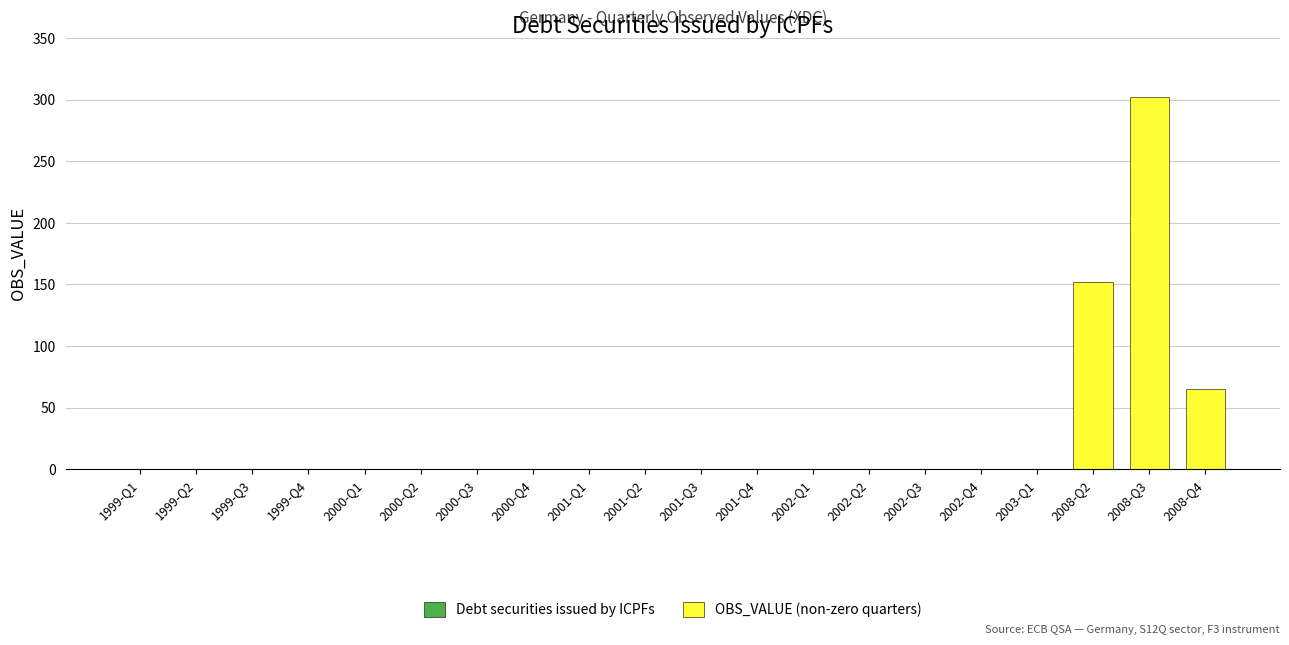

Which label corresponds to the largest value in the chart?

2008-Q3